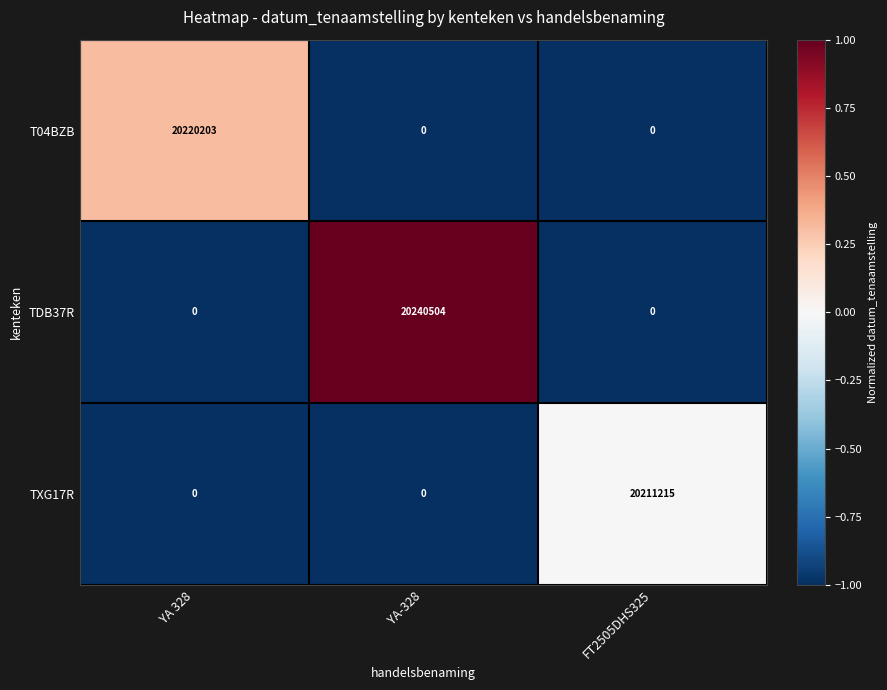

List the series in order of their overall mean, highest first.

TDB37R, T04BZB, TXG17R